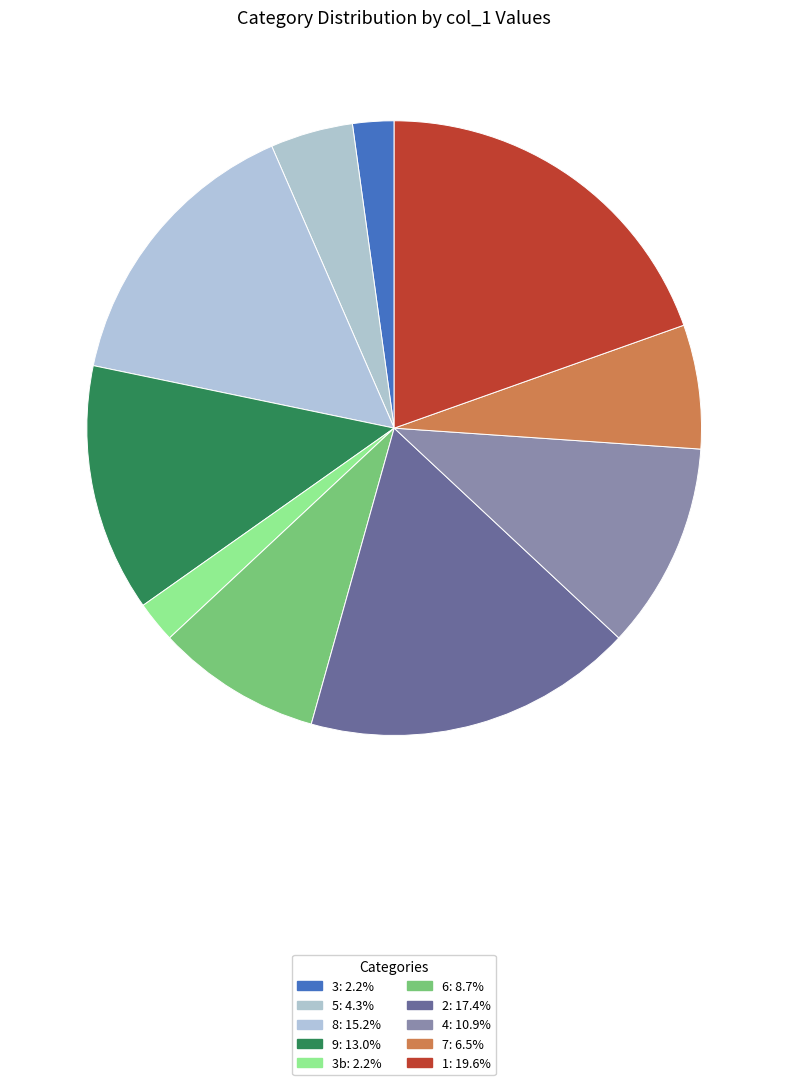

How many slices are in this pie chart?

10